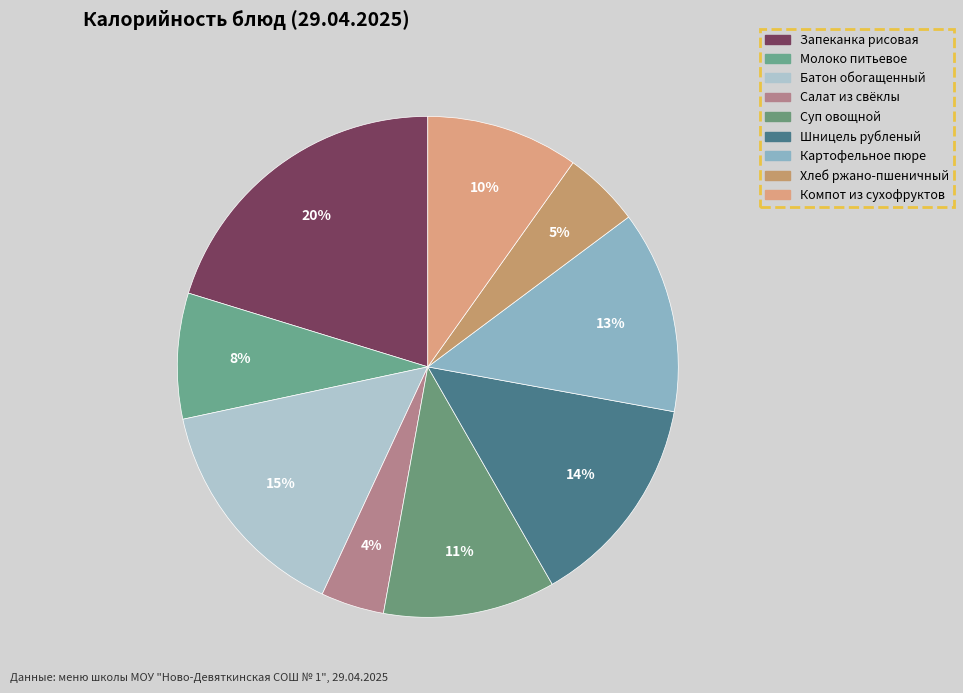

Which has a higher value, Суп овощной or Батон обогащенный?

Батон обогащенный